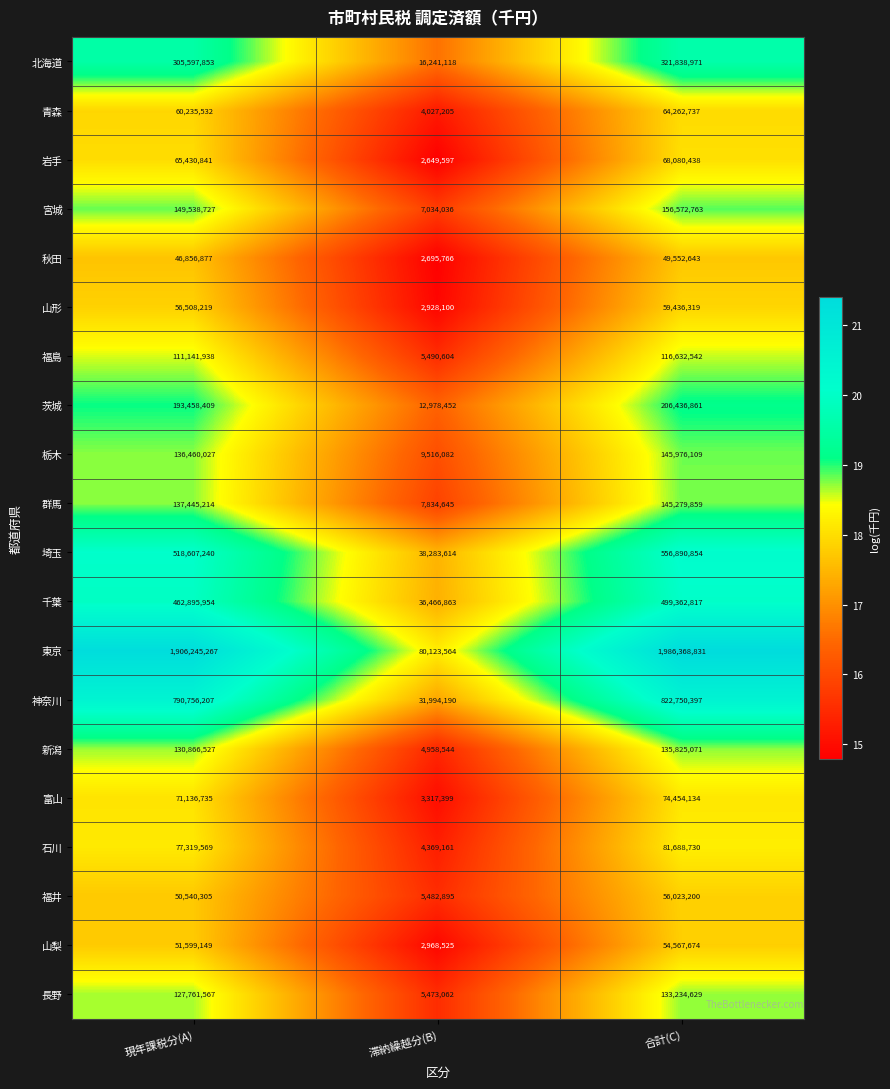

What value does the 北海道 series have at 合計(C)?

321838971